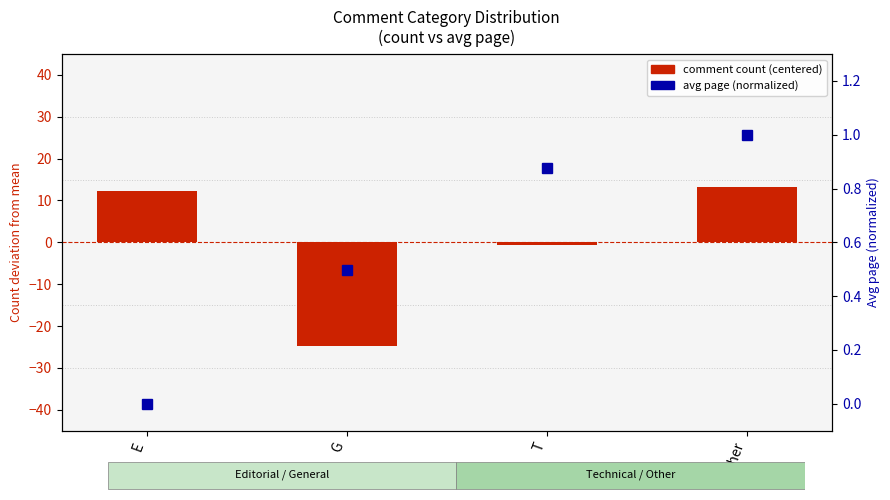

Reading right to left, extract all data points from this chart.

comment count (centered): Other=13.2	T=-0.8	G=-24.8	E=12.2
avg page (normalized): Other=1.0	T=0.9	G=0.5	E=0.0